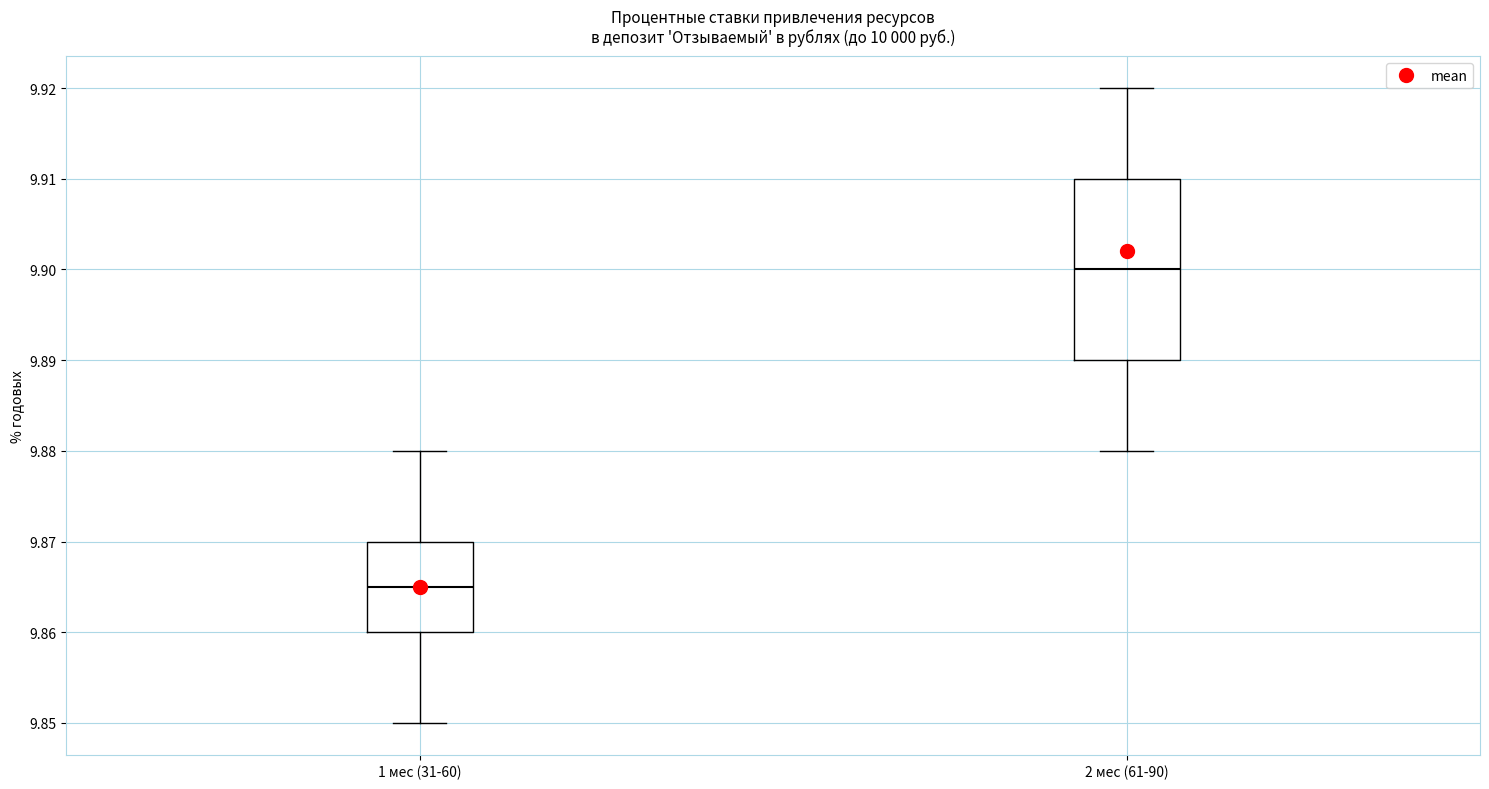

Reading left to right, read every box against the y-axis: the position of its median line, the range the box covers, and the ends of its whiskers. The values are not printed on the chart, so give them approximately, as read against the axis.

1 мес (31-60): median 9.865, box 9.860 to 9.870, whiskers 9.850 to 9.880
2 мес (61-90): median 9.900, box 9.890 to 9.910, whiskers 9.880 to 9.920